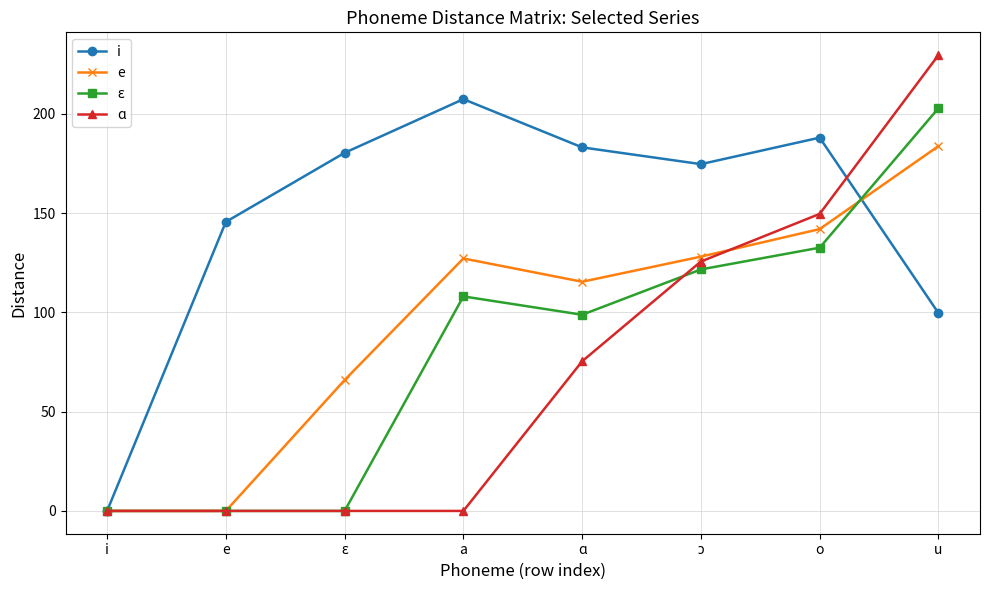

The value of ɑ at e is 0.0. True or false?

True